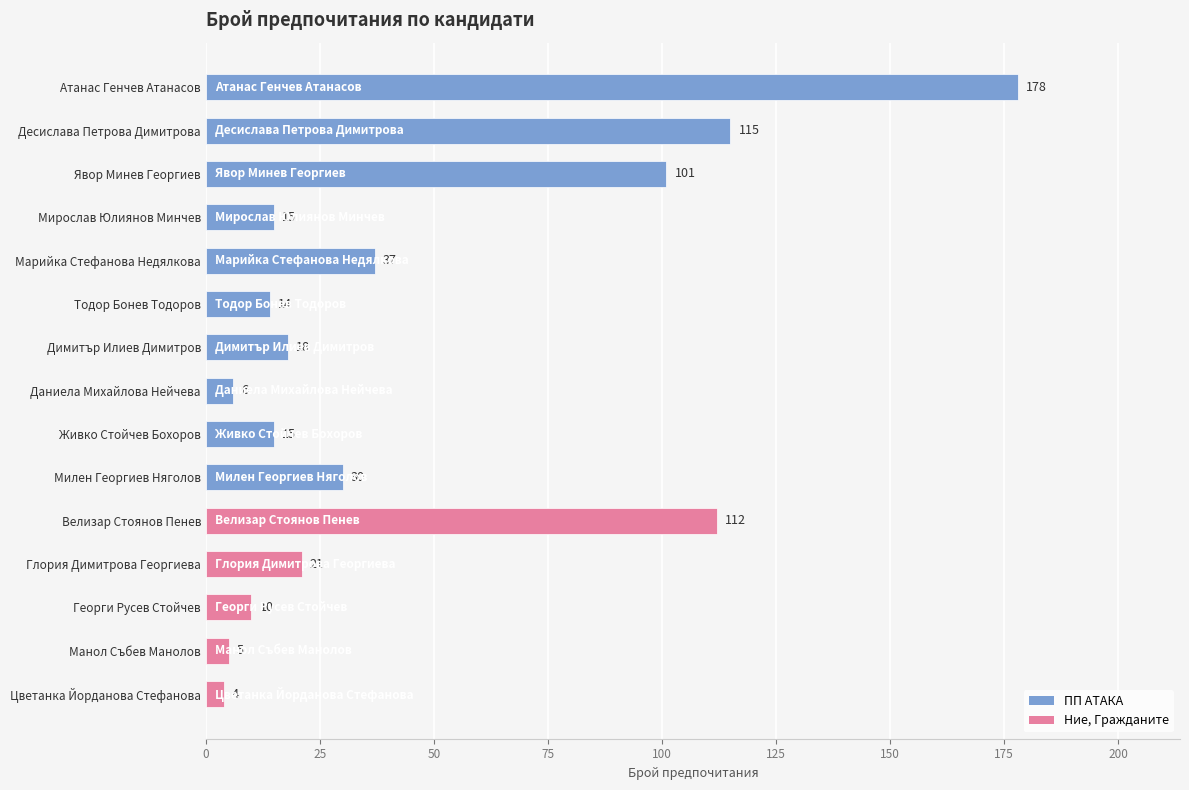

How many data points does each series have?

15